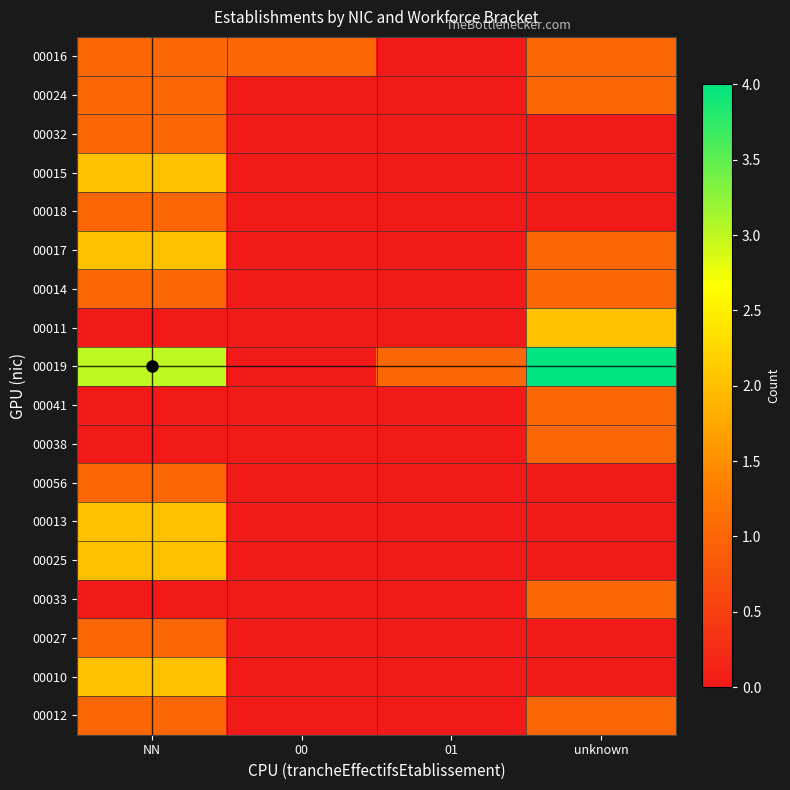

Which series has the widest spread of values?

00019